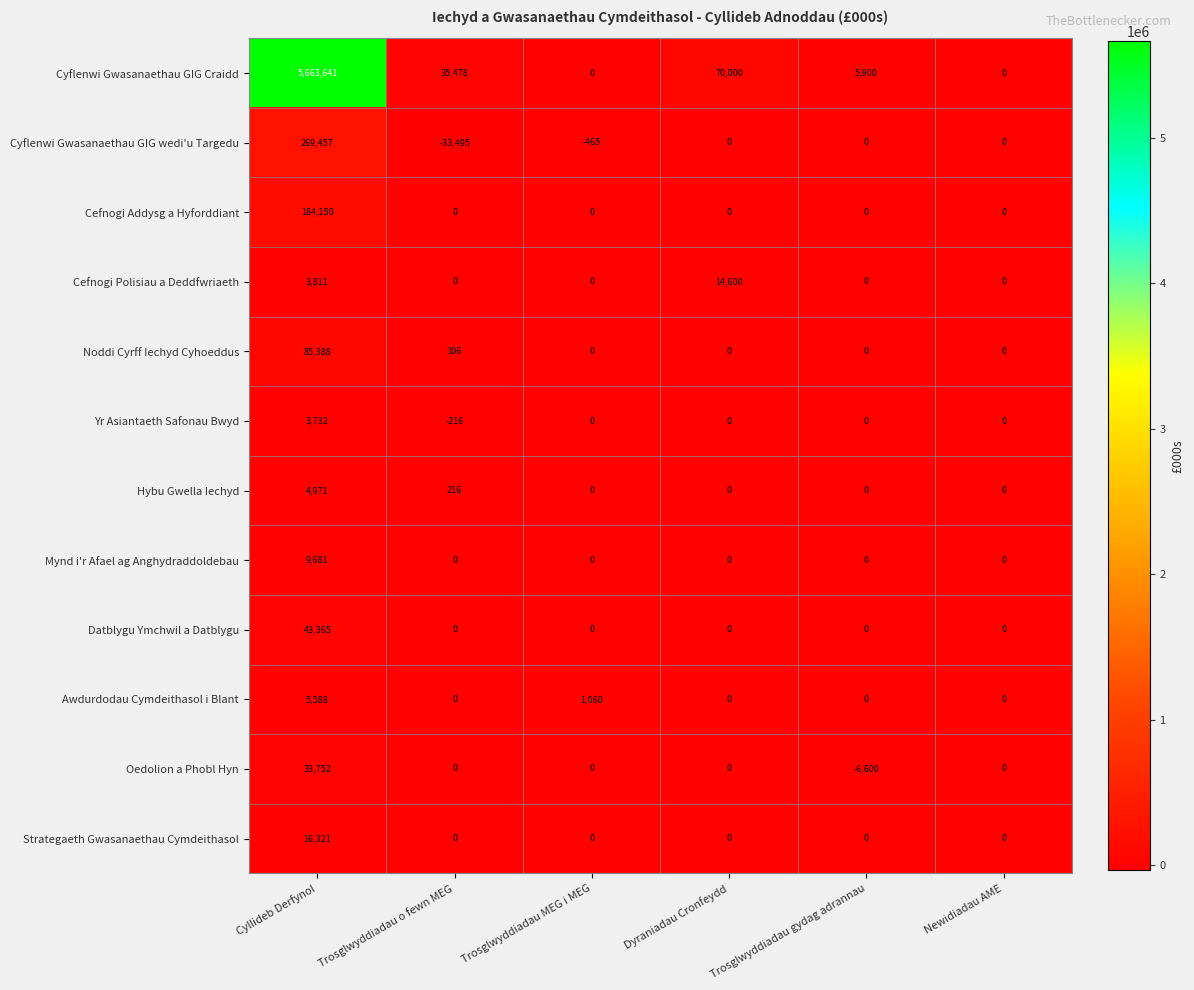

Rank the series by their maximum value, from lowest to highest.

Yr Asiantaeth Safonau Bwyd, Hybu Gwella Iechyd, Awdurdodau Cymdeithasol i Blant, Mynd i'r Afael ag Anghydraddoldebau, Cefnogi Polisiau a Deddfwriaeth, Strategaeth Gwasanaethau Cymdeithasol, Oedolion a Phobl Hyn, Datblygu Ymchwil a Datblygu, Noddi Cyrff Iechyd Cyhoeddus, Cefnogi Addysg a Hyforddiant, Cyflenwi Gwasanaethau GIG wedi'u Targedu, Cyflenwi Gwasanaethau GIG Craidd